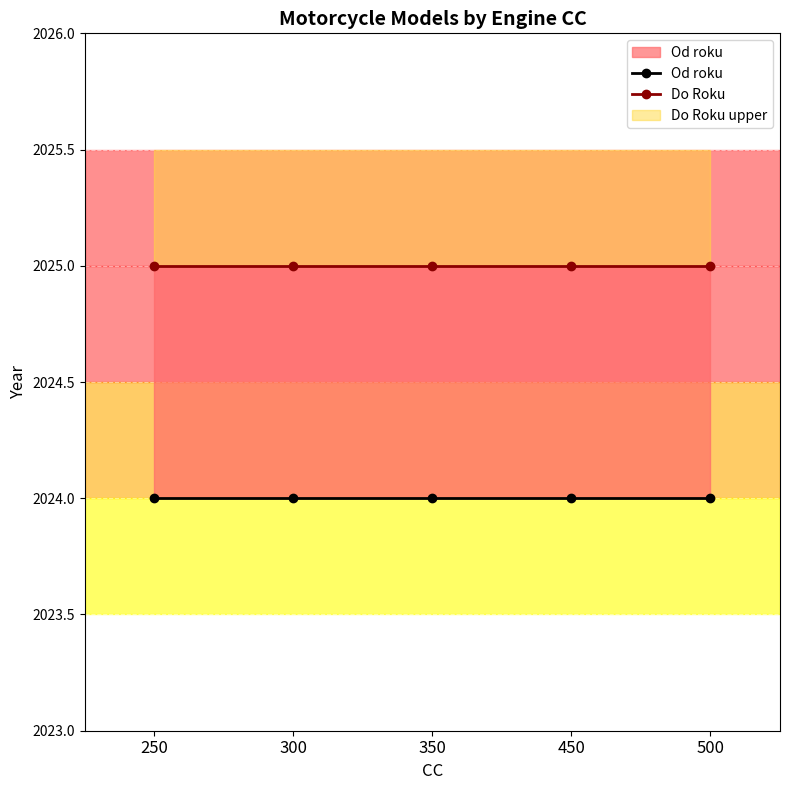

At 300, list the series in order from largest to smallest.

Do Roku, Od roku